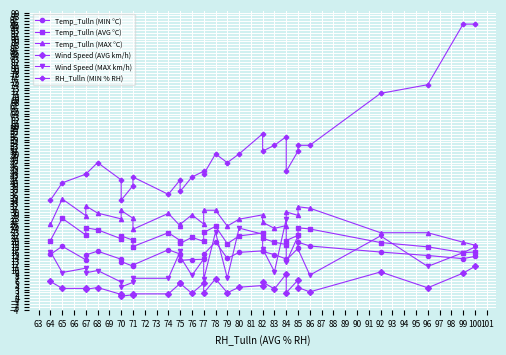

What is the value of the Temp_Tulln (MAX °C) point at the 27th from the left?

22.7